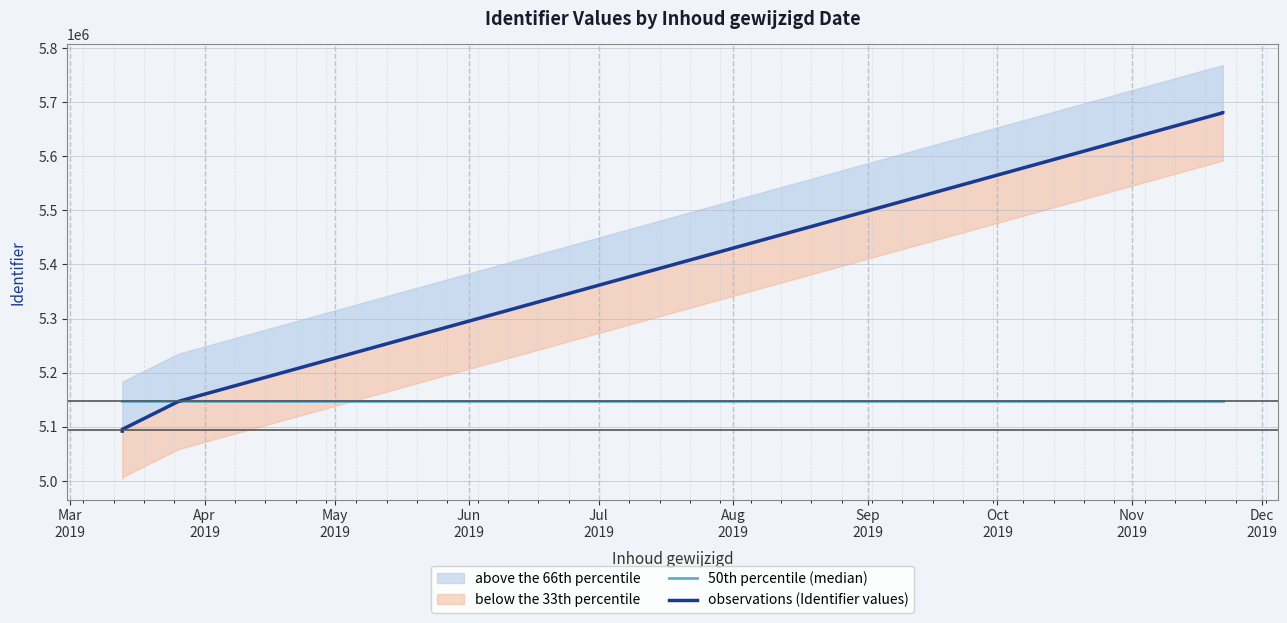

Which series has the largest total across all categories?

observations (Identifier values)